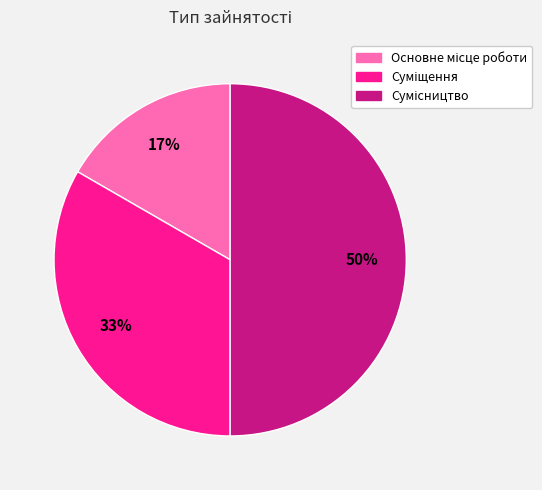

To the nearest percent, what percentage of the pie is Сумісництво?

50%